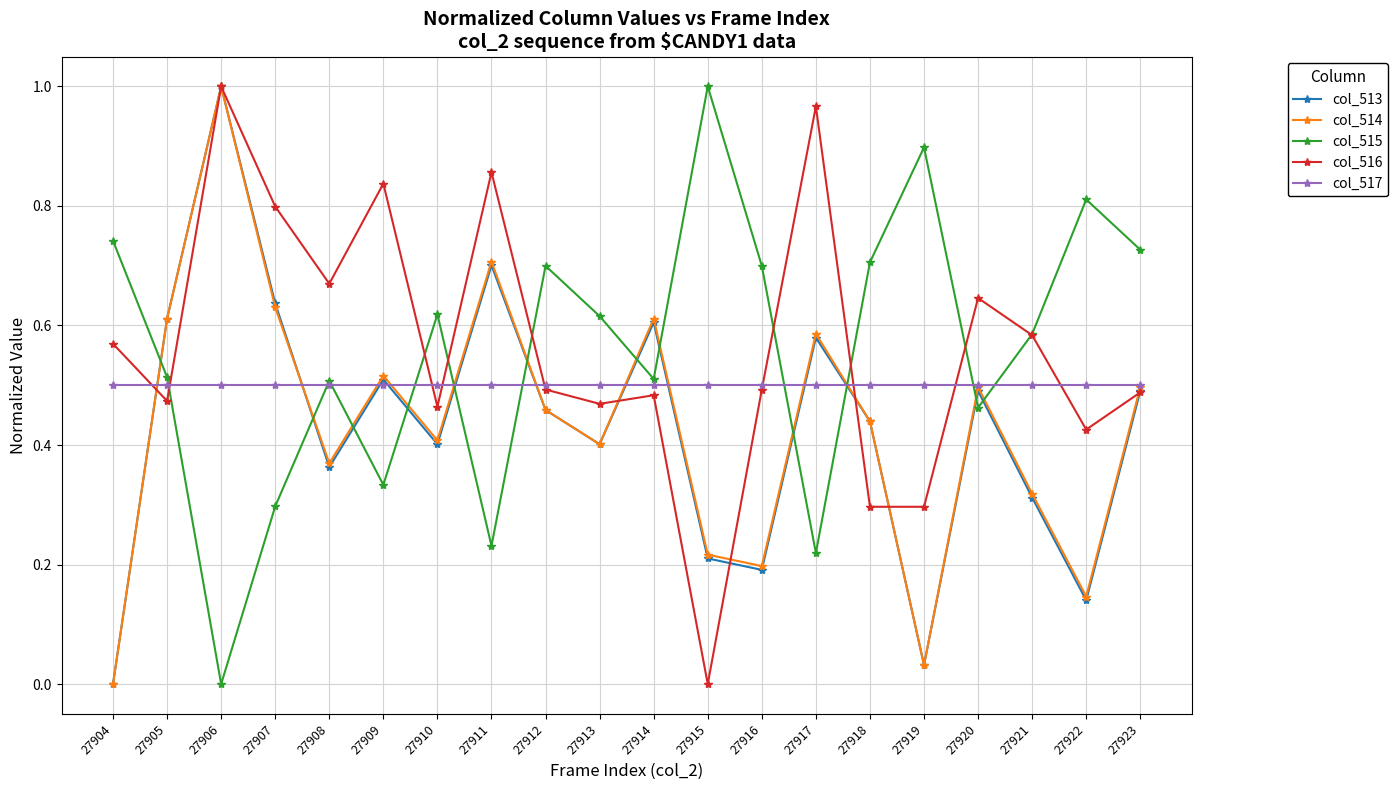

How many interior local valleys does the col_514 series have?

6